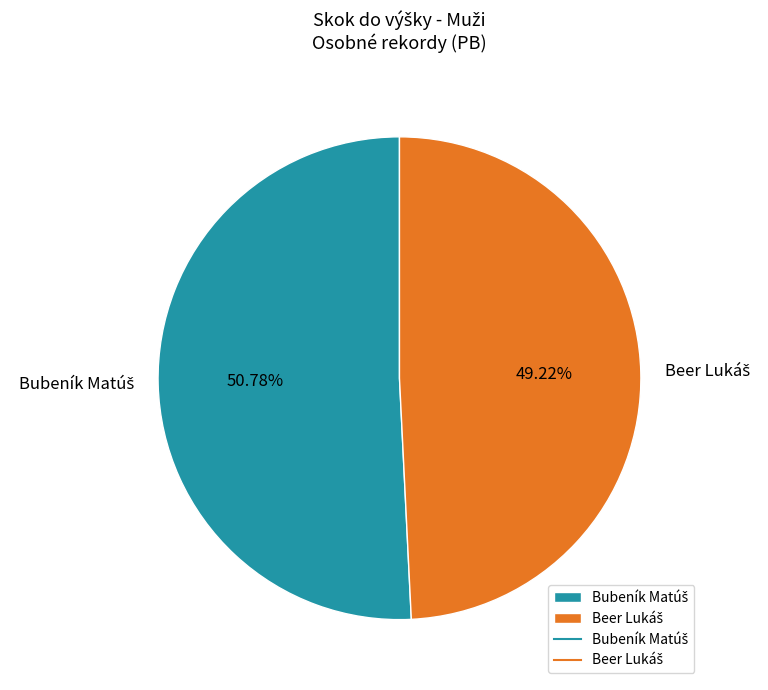

Does any single category account for the majority?

Yes